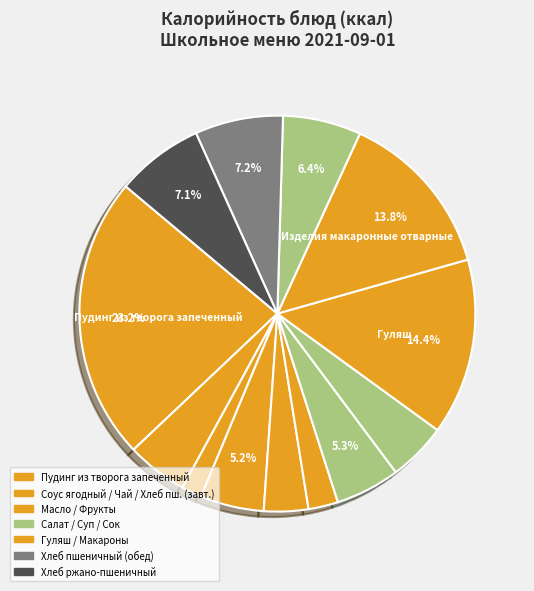

Is there a majority slice in this chart?

No